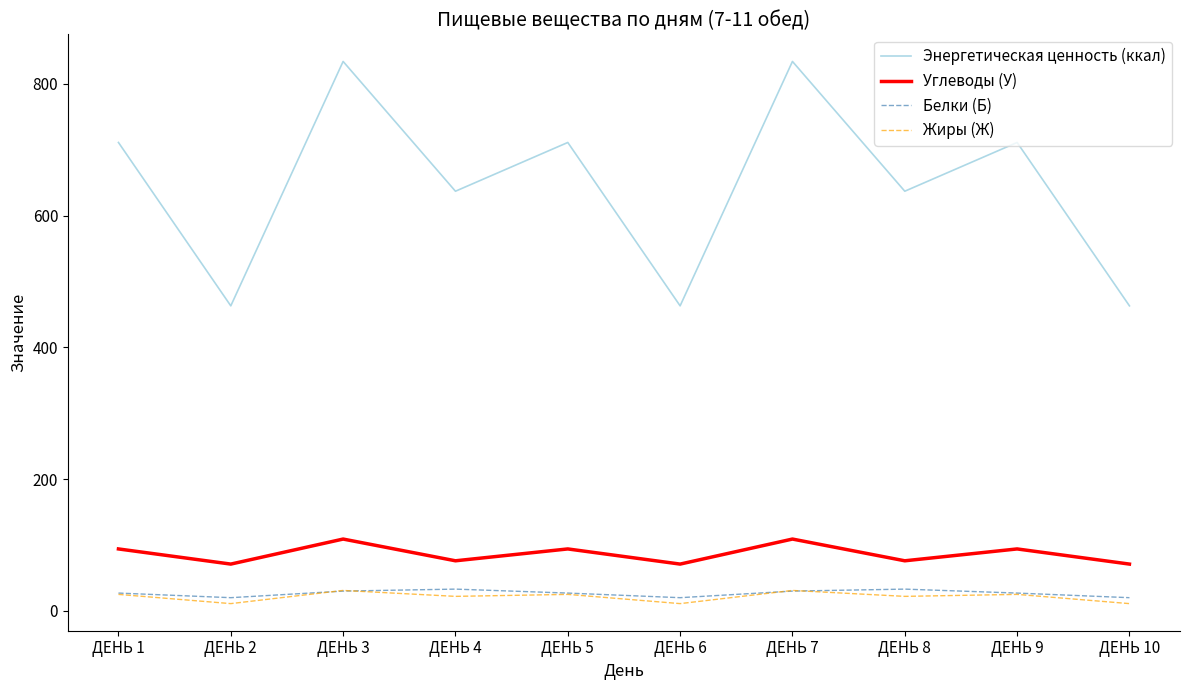

After their last crossing, which series has the higher values: Жиры (Ж) or Белки (Б)?

Белки (Б)